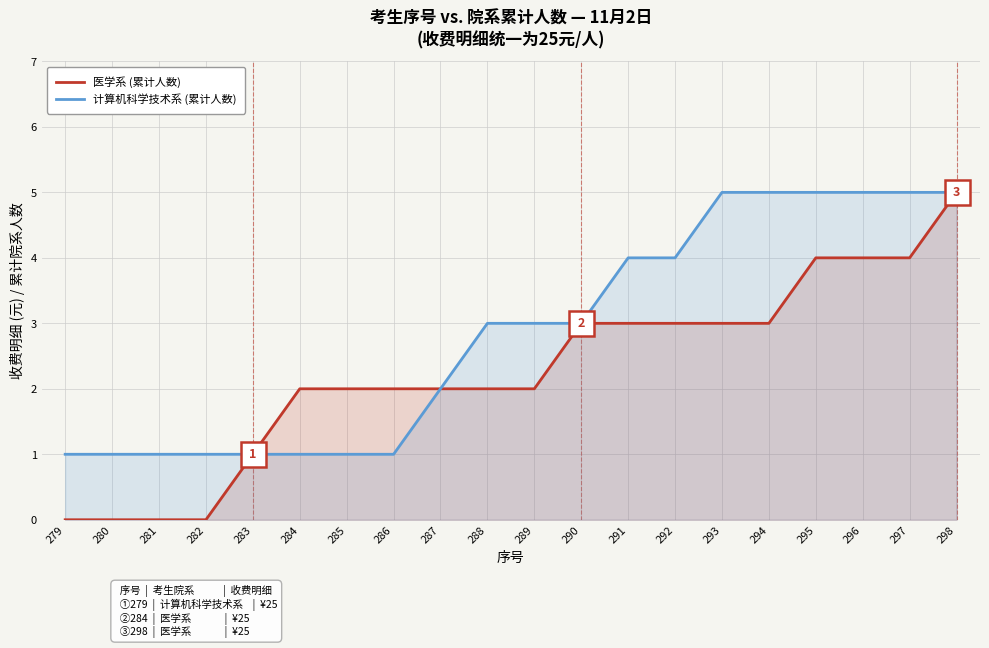

Reading left to right, transcribe all the data shown in this chart.

医学系 (累计人数): 0	0	0	0	1	2	2	2	2	2	2	3	3	3	3	3	4	4	4	5
计算机科学技术系 (累计人数): 1	1	1	1	1	1	1	1	2	3	3	3	4	4	5	5	5	5	5	5